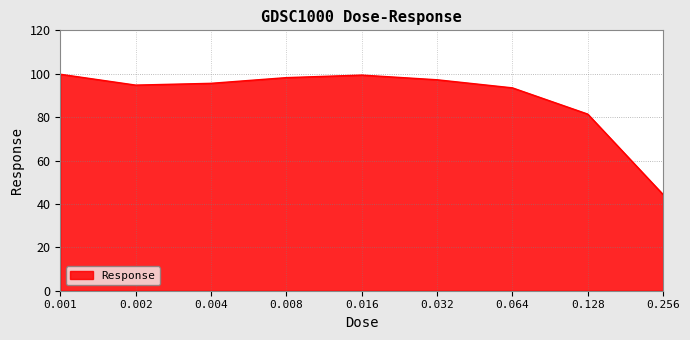

Approximately how many times larger is the value at 0.004 compared to 0.001?

1.0